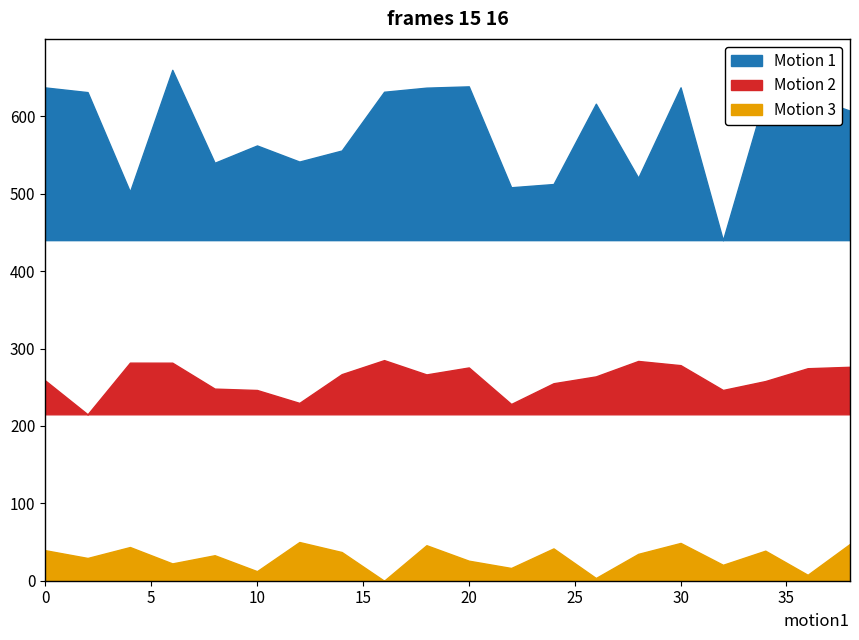

Which series has the widest spread of values?

Motion 1